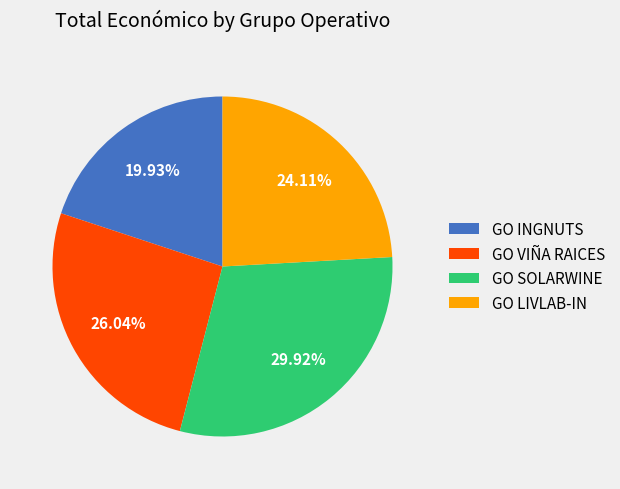

To the nearest percent, what portion does GO LIVLAB-IN represent?

24%